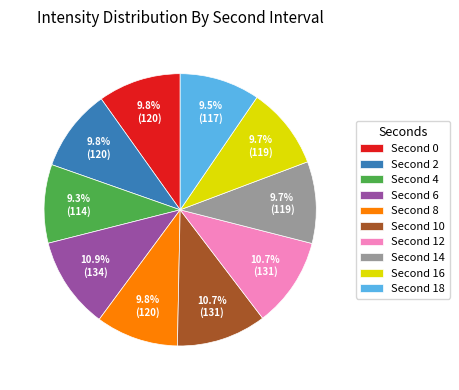

Count the number of slices in the pie.

10